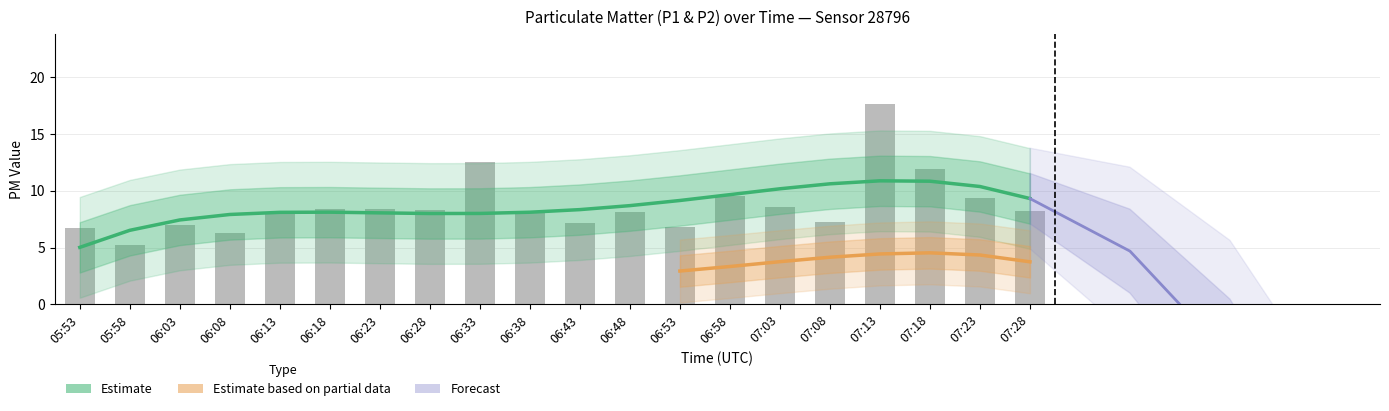

Which label corresponds to the smallest value in the chart?

05:58